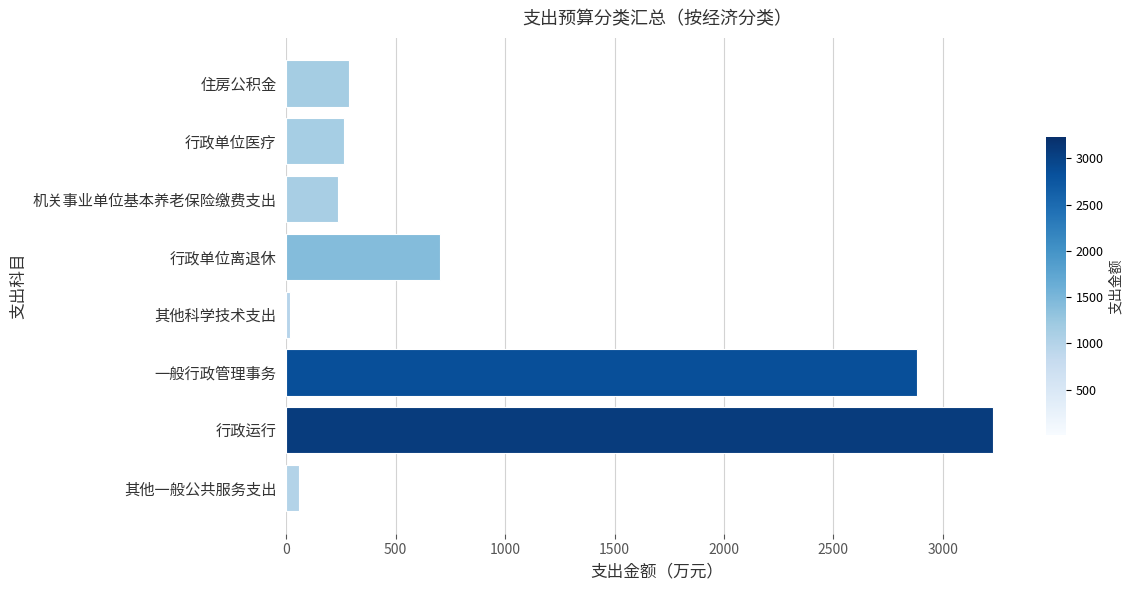

How many series are shown in this chart?

1